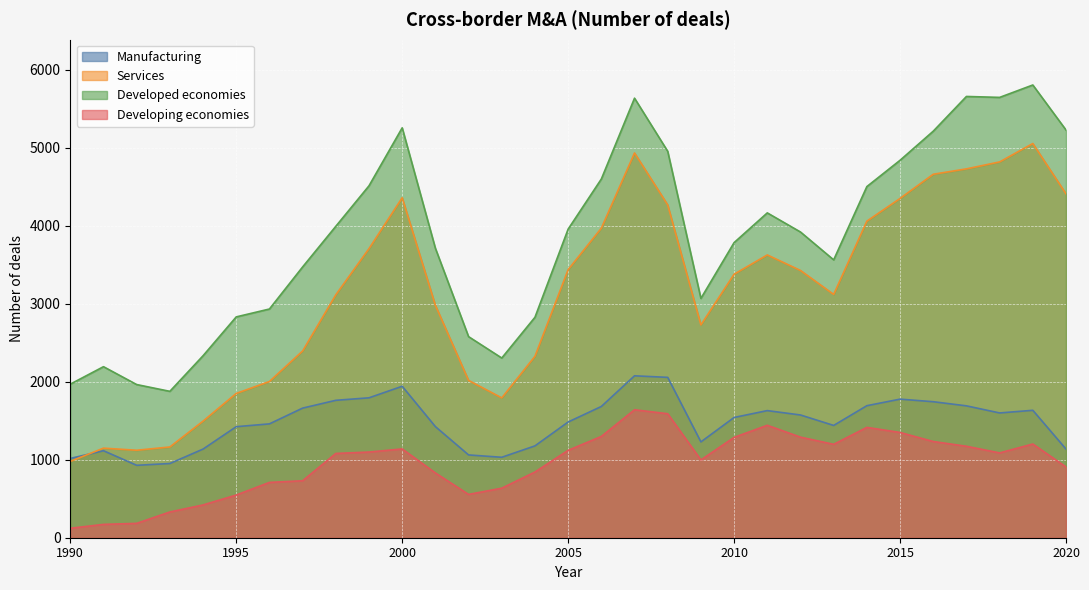

What is the average value of the Manufacturing series?

1479